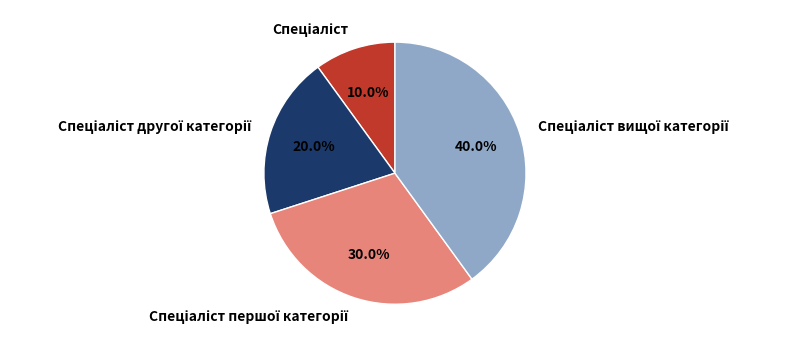

To the nearest percent, what is the average slice percentage?

25%